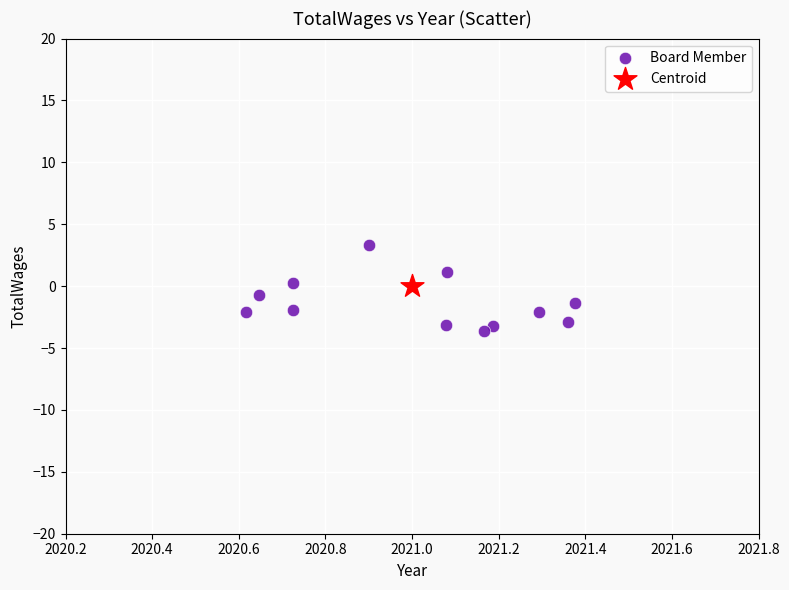

What are all the series names shown in the legend?

Board Member, Centroid